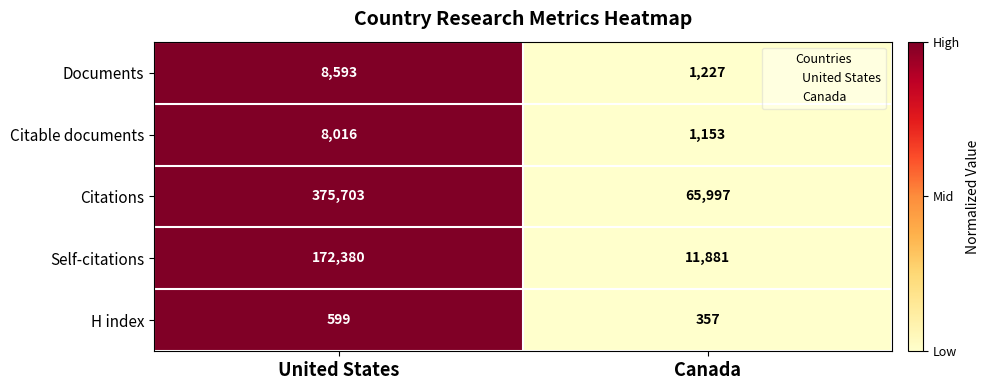

What is the sum of the Documents values at United States and Canada?

9820